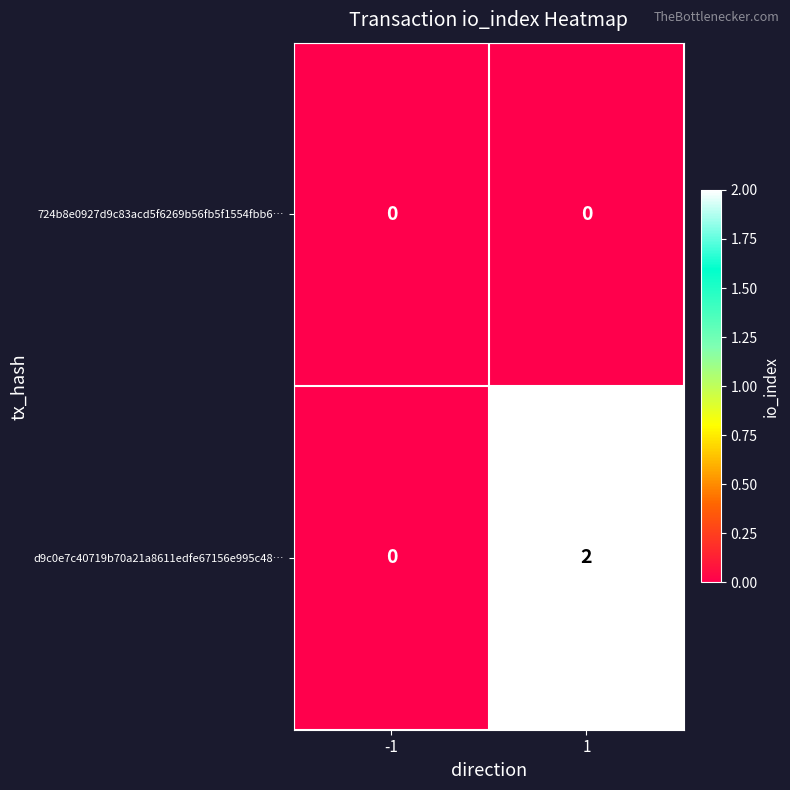

Is the value of 724b8e0927d9c83acd5f6269b56fb5f1554fbb6… at -1 greater than the value of d9c0e7c40719b70a21a8611edfe67156e995c48… at 1?

No